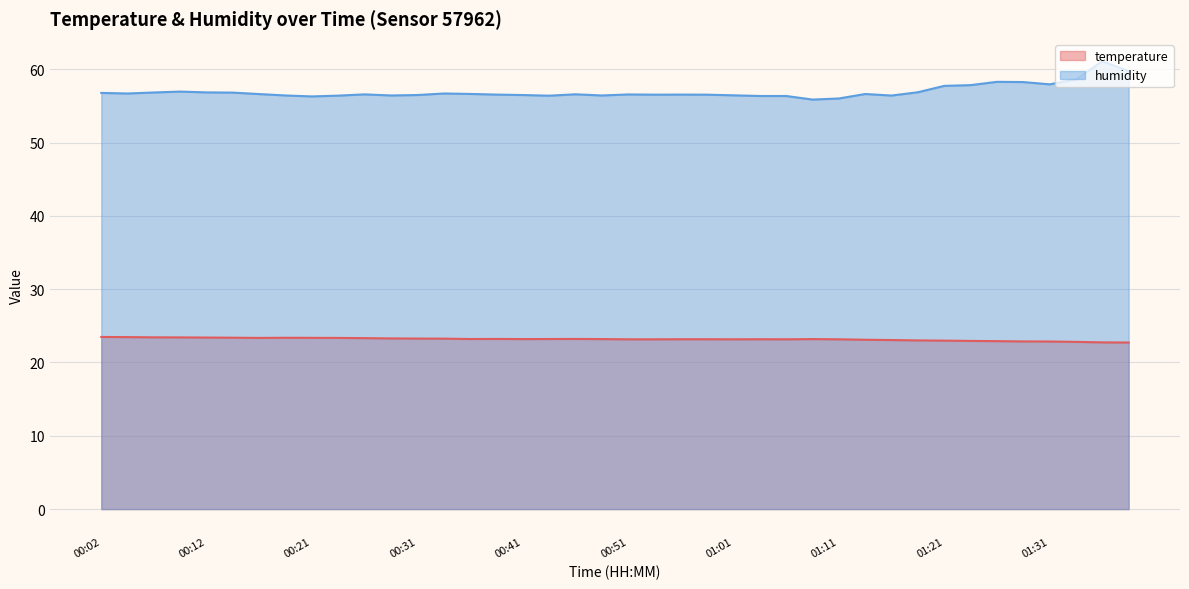

Rank the series by their average value, from lowest to highest.

temperature, humidity